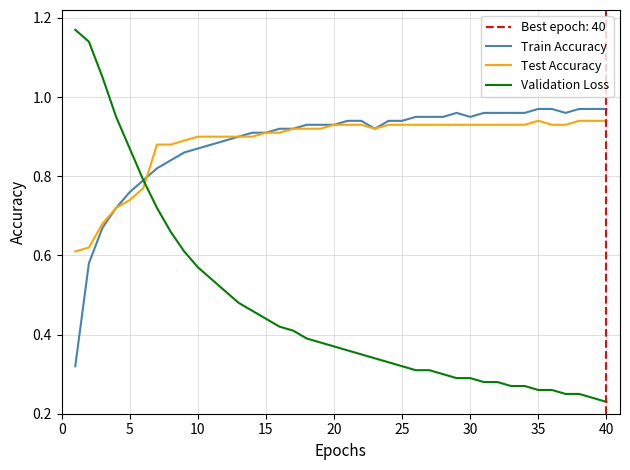

What is the difference between the second highest and minimum values in the Test Accuracy series?

0.3